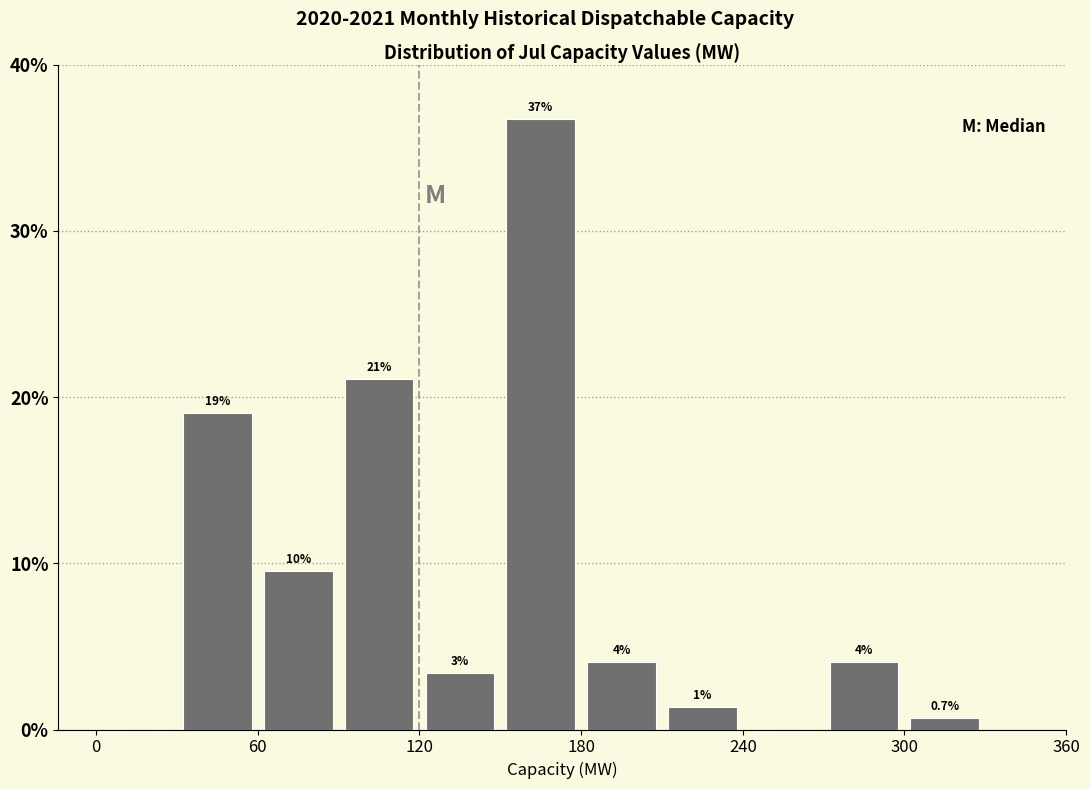

Read against the x-axis, roughly where is the centre of the tallest bar?

170